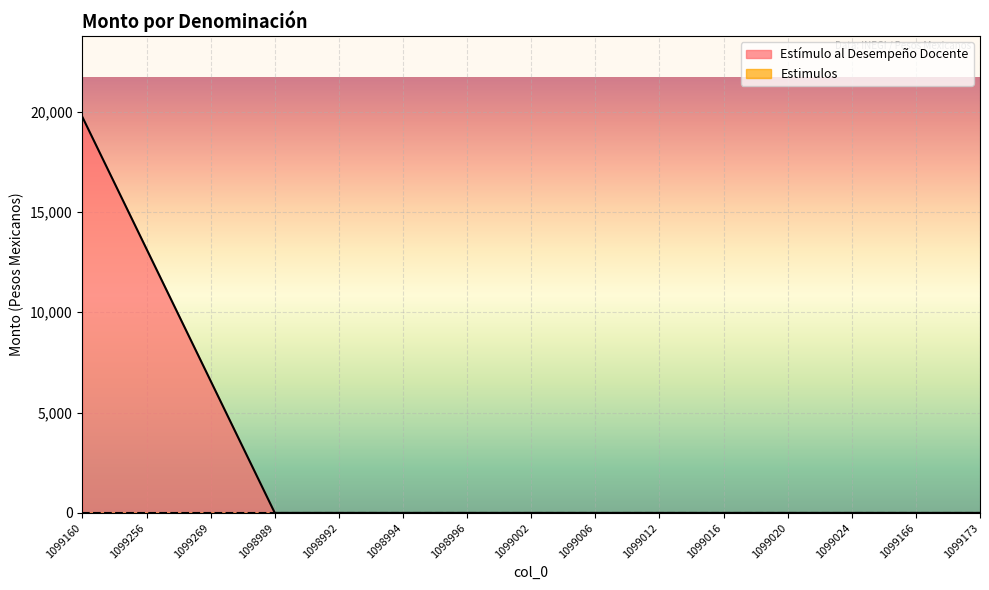

Which label corresponds to the largest value in the chart?

1099160